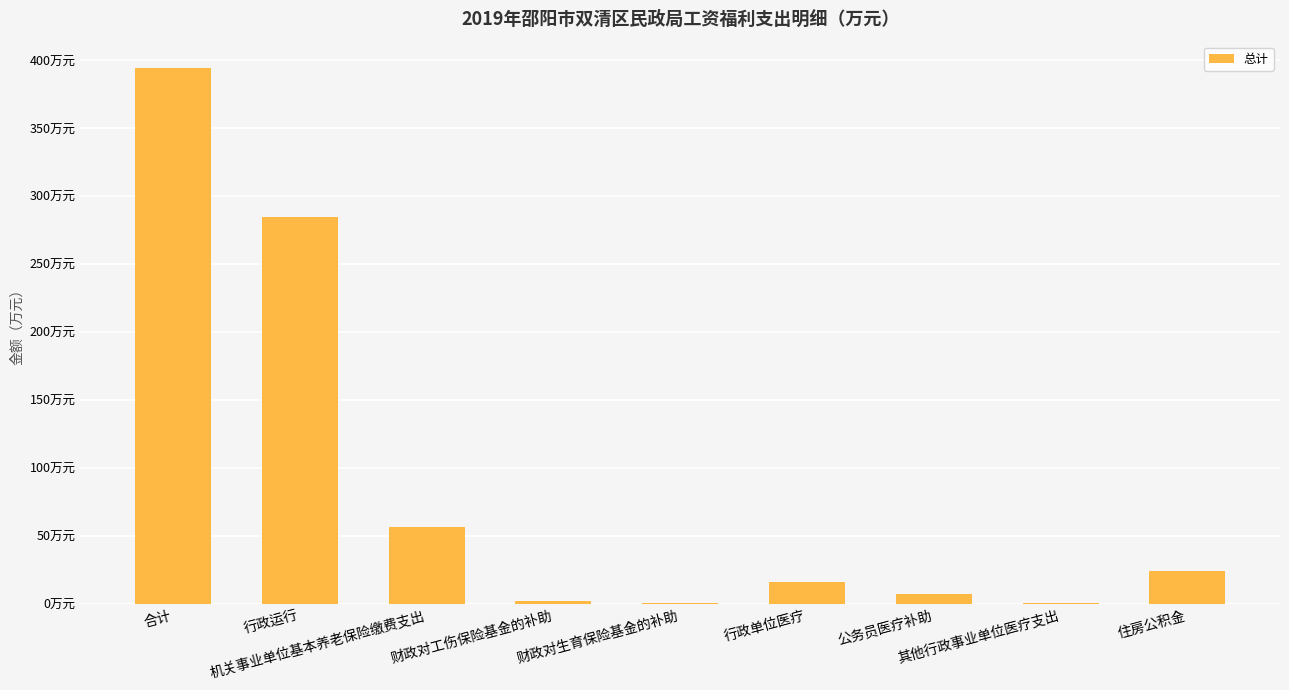

What is the change in value from 行政单位医疗 to 其他行政事业单位医疗支出?

-15.6